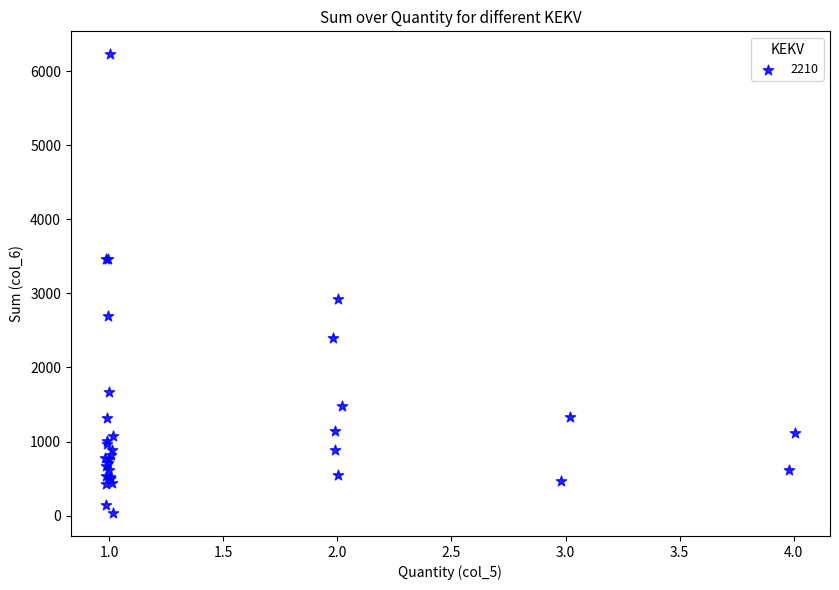

What Y value in the scatter plot is closest to 3131?

2925.6